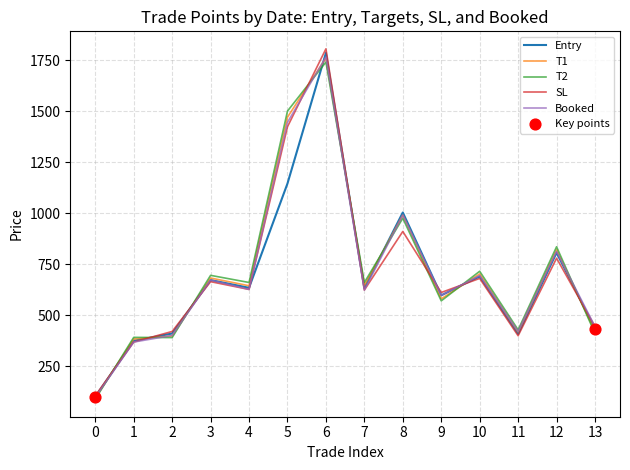

Which series has the widest spread of values?

SL